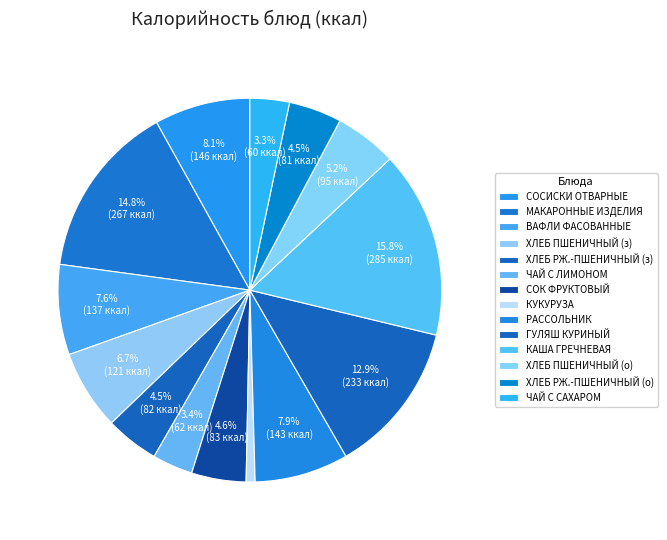

How many slices are in this pie chart?

14